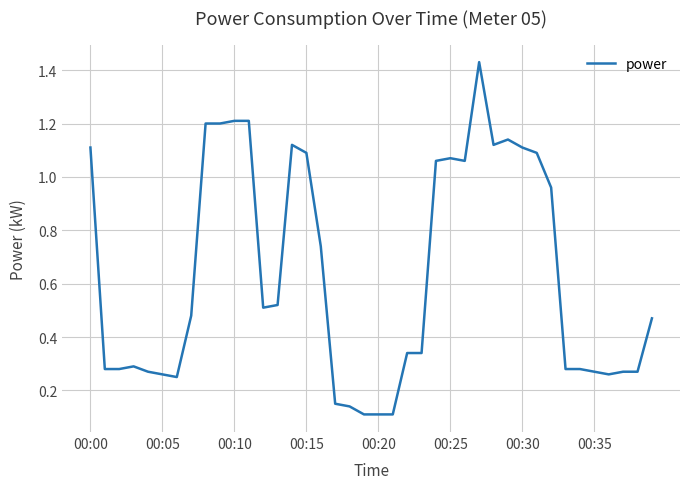

What is the difference between the maximum and minimum values?

1.3